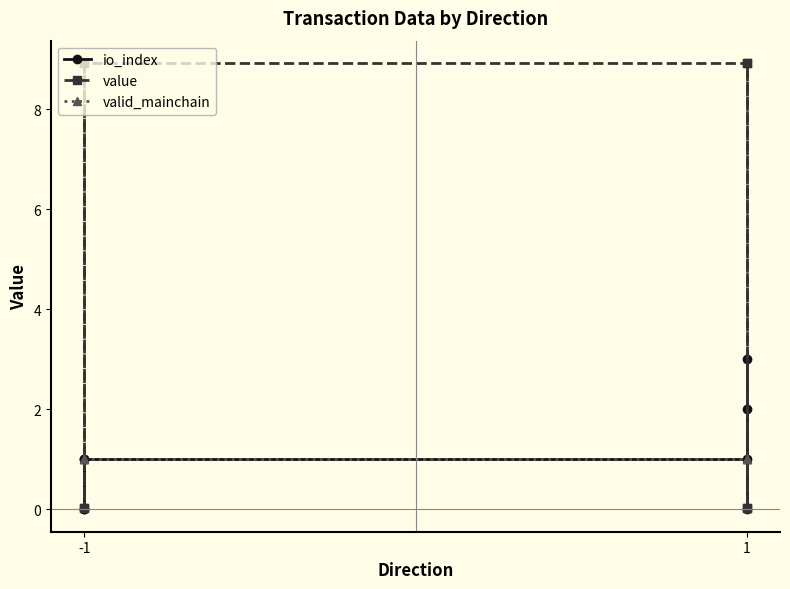

Between 5 and 7, which series saw the biggest shift?

value